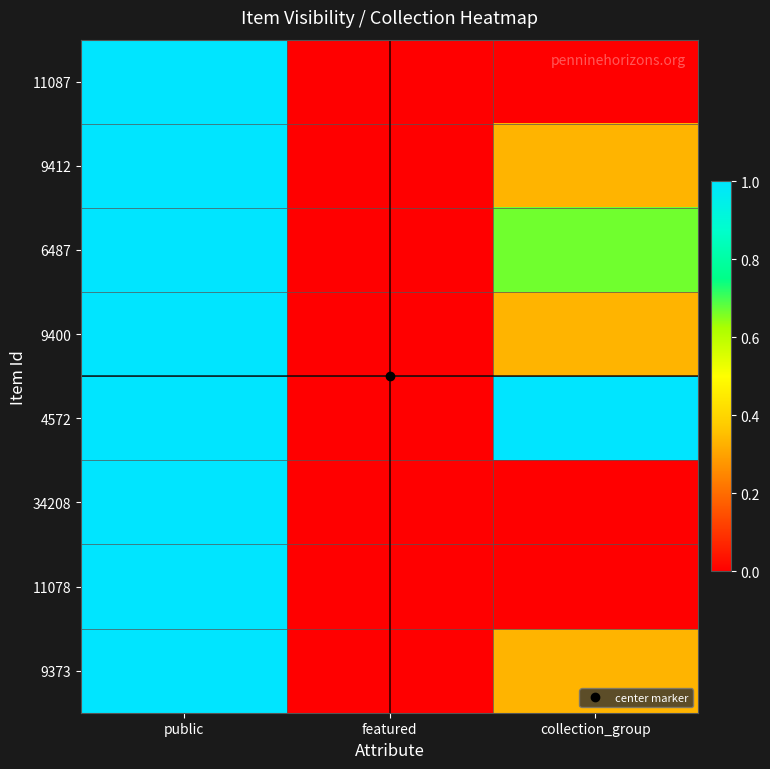

Between featured and collection_group, which is larger?

featured